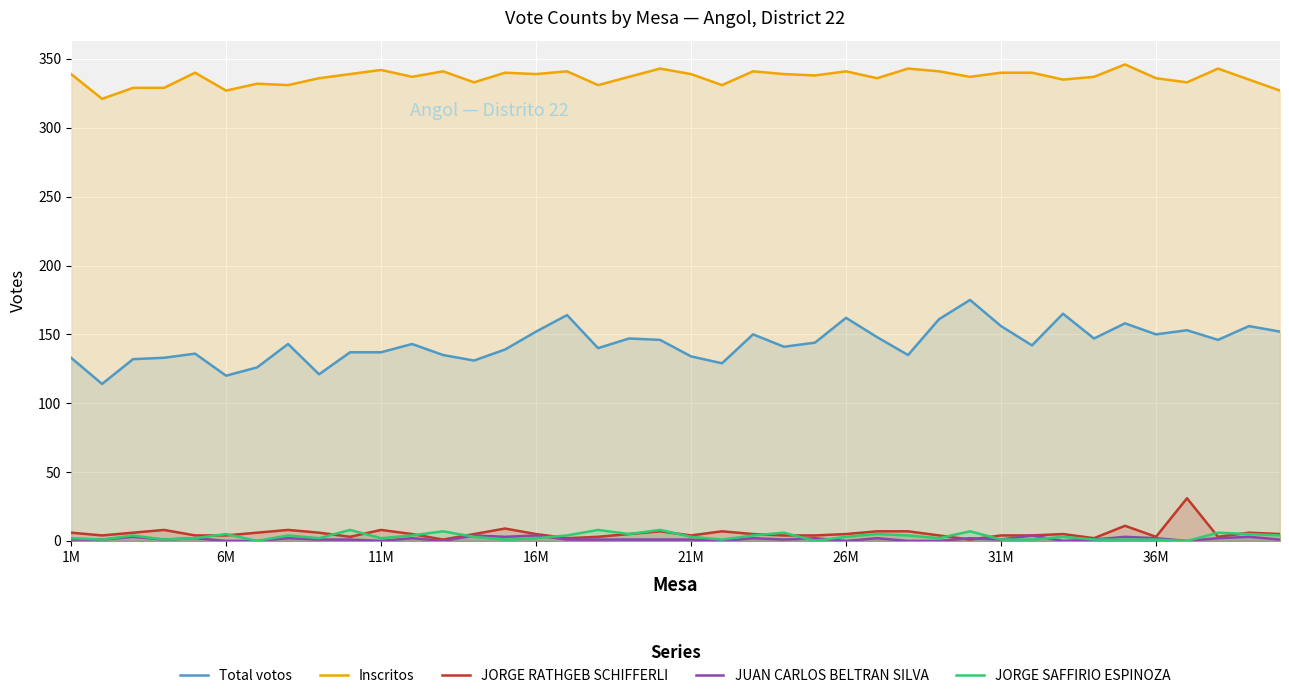

Which series has the widest spread of values?

Total votos